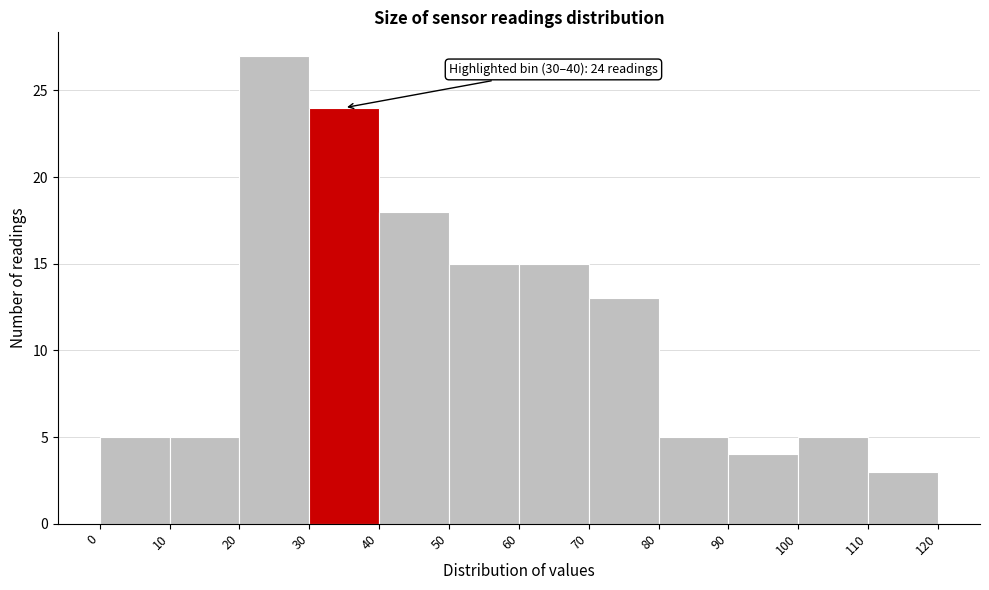

Which range on the x-axis has the tallest bar?

20 to 30